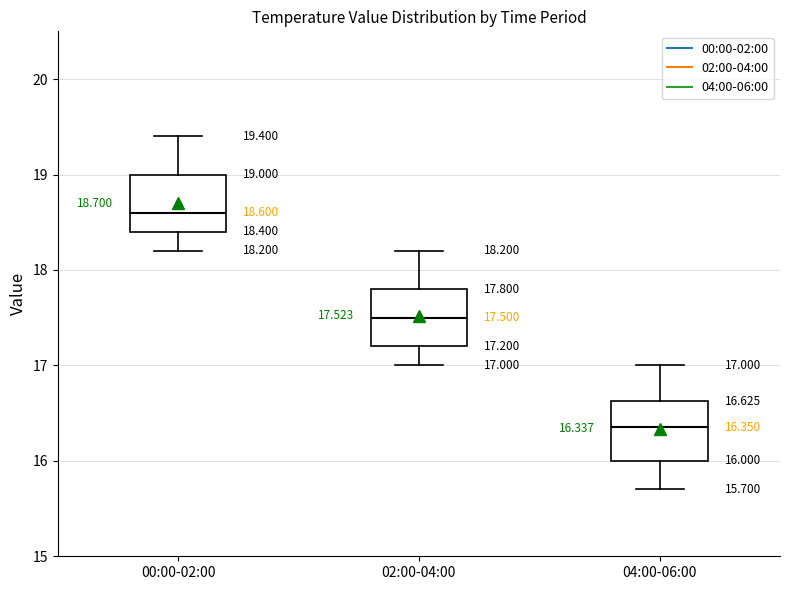

Which box has the lowest median line?

04:00-06:00